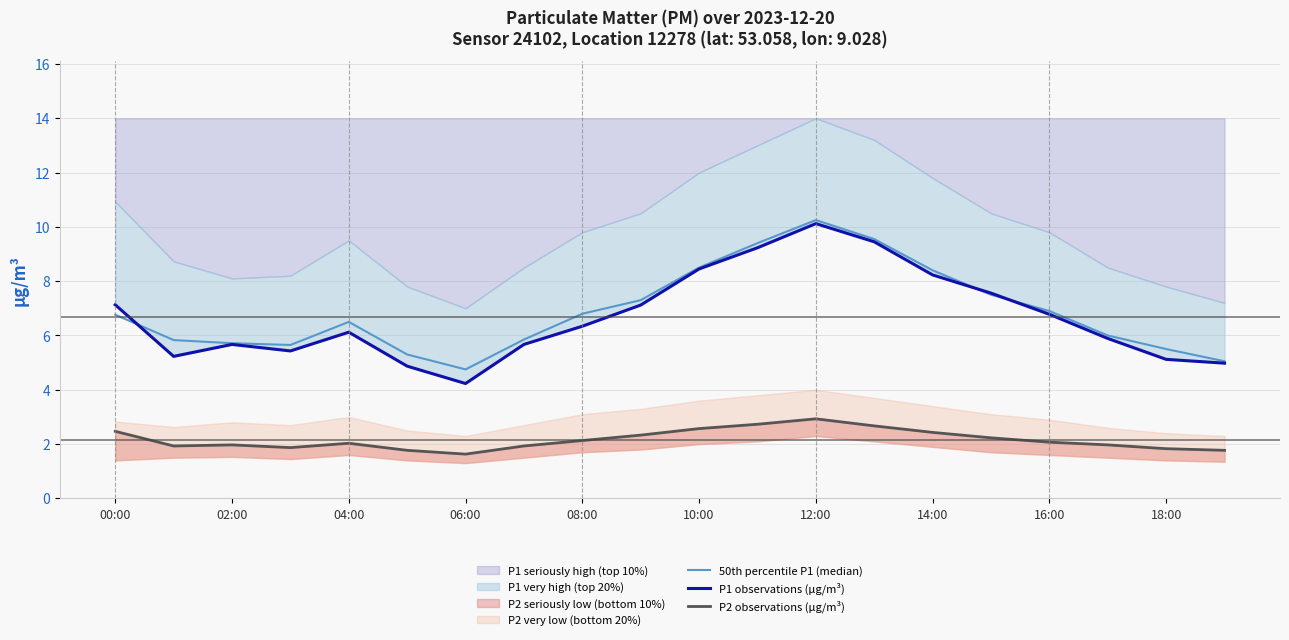

How many categories are shown in the chart?

20